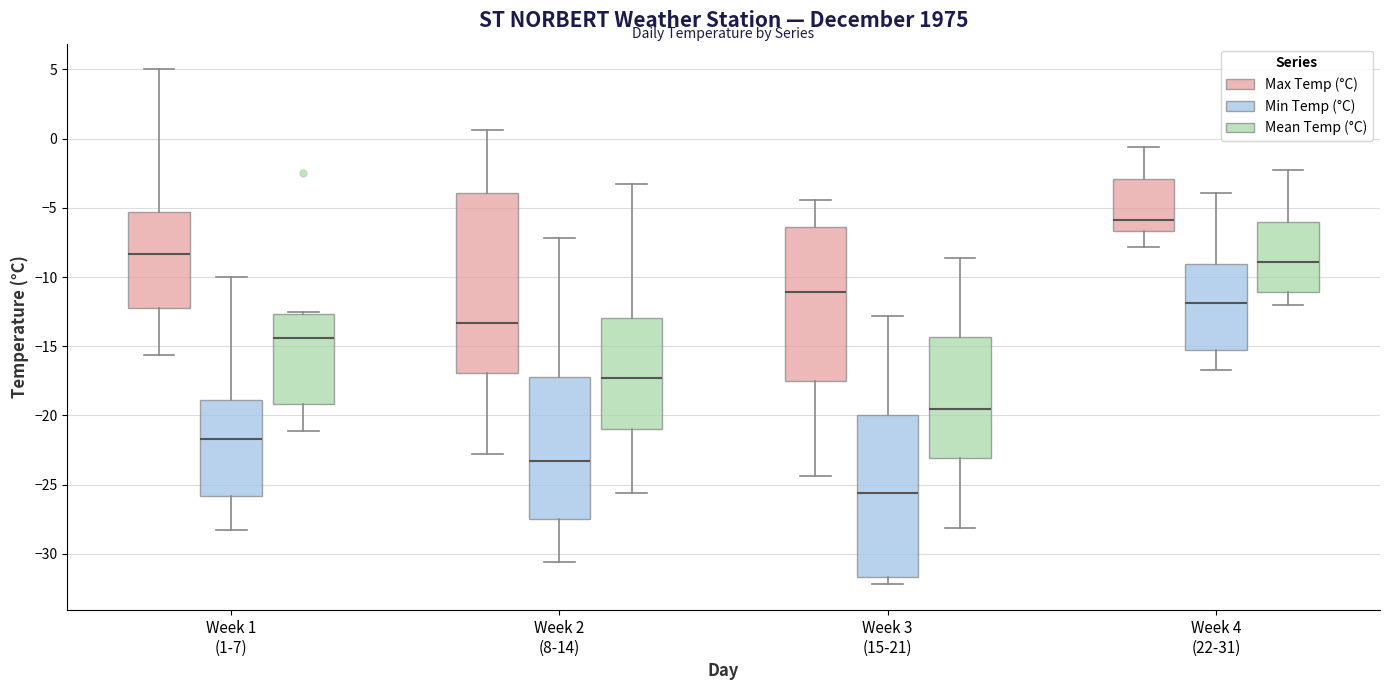

Which box has the highest median line?

Week 4 (22-31) (Max Temp (°C))